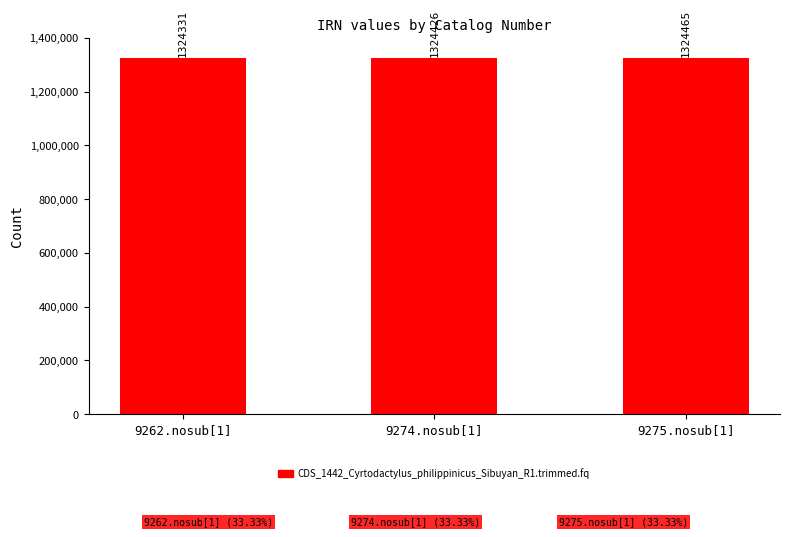

Rank the categories by value from lowest to highest.

9262.nosub[1], 9274.nosub[1], 9275.nosub[1]